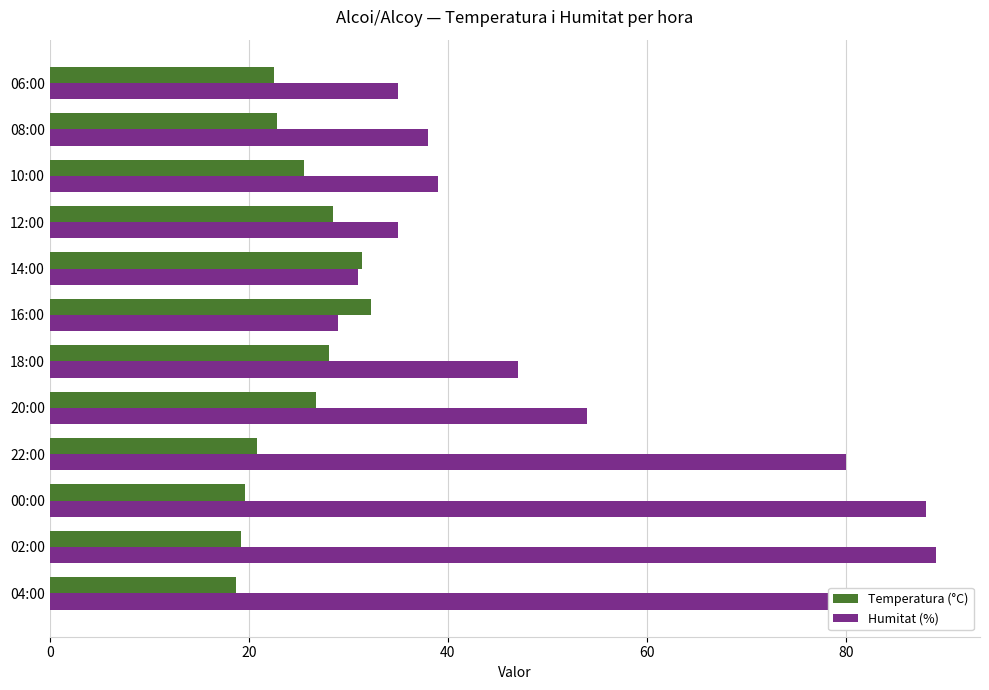

Which series has the largest total across all categories?

Humitat (%)